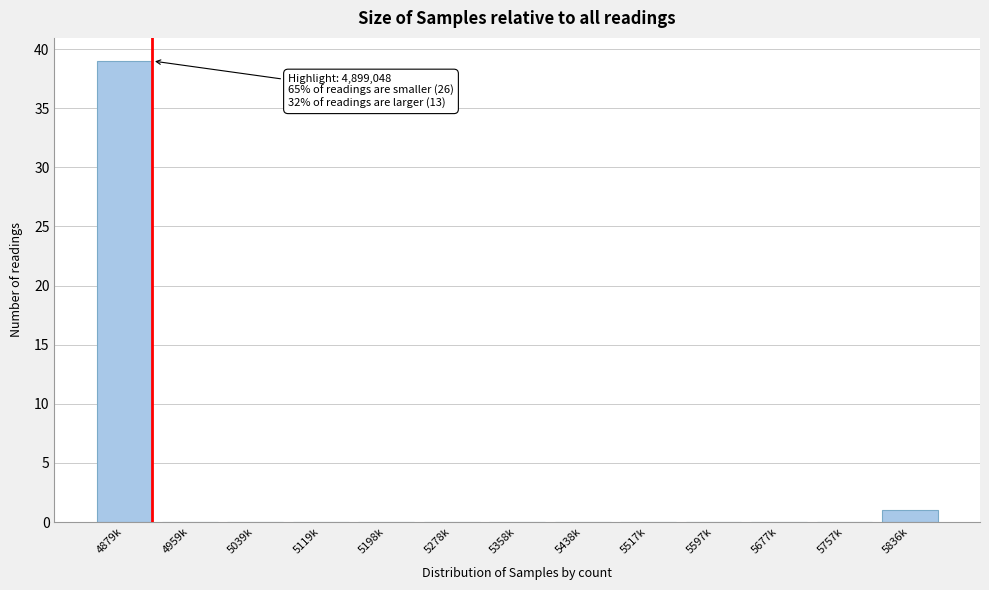

Reading left to right, transcribe all the data shown in this chart.

4879k=39	4959k=0	5039k=0	5119k=0	5198k=0	5278k=0	5358k=0	5438k=0	5517k=0	5597k=0	5677k=0	5757k=0	5836k=1